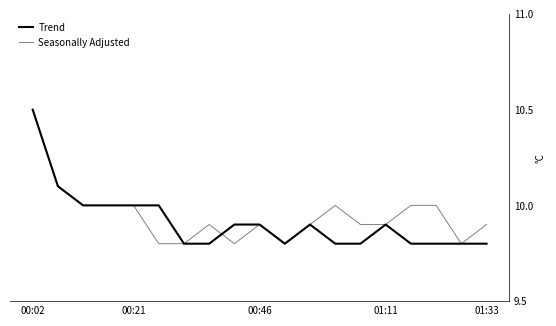

Is this an area chart (filled region under the line)?

No